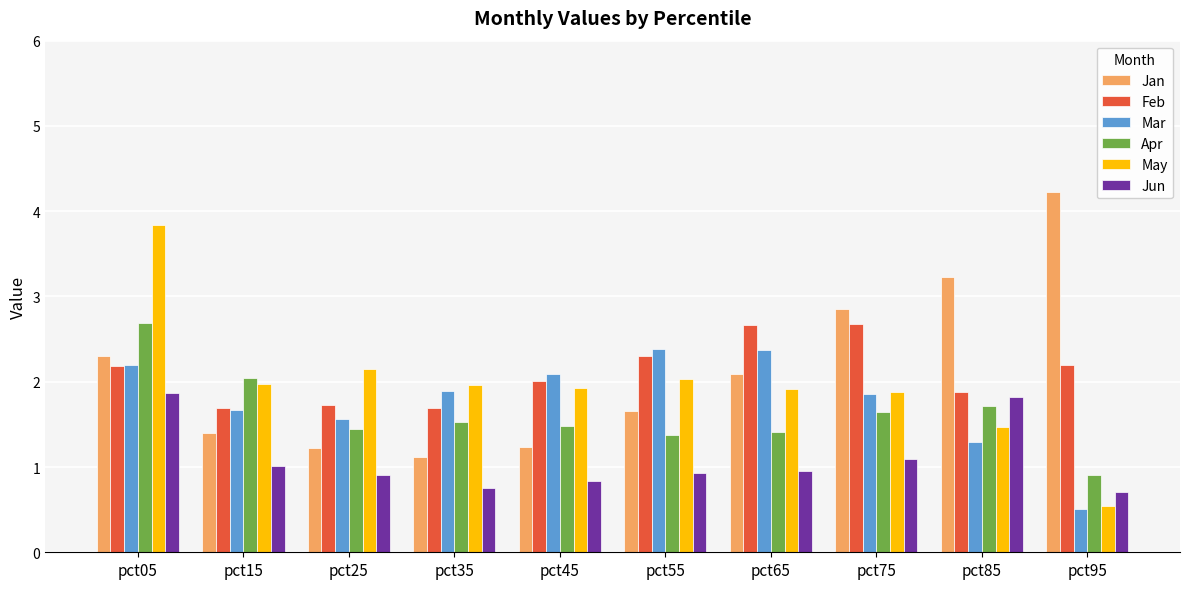

Where does the Mar series first go above 1?

pct05